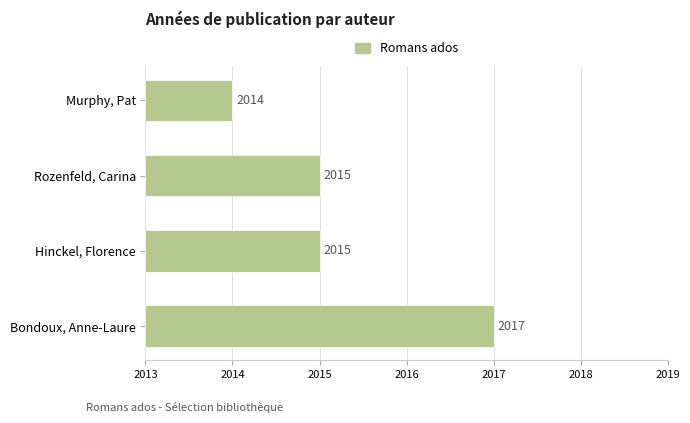

Which has a higher value, Rozenfeld, Carina or Bondoux, Anne-Laure?

Bondoux, Anne-Laure